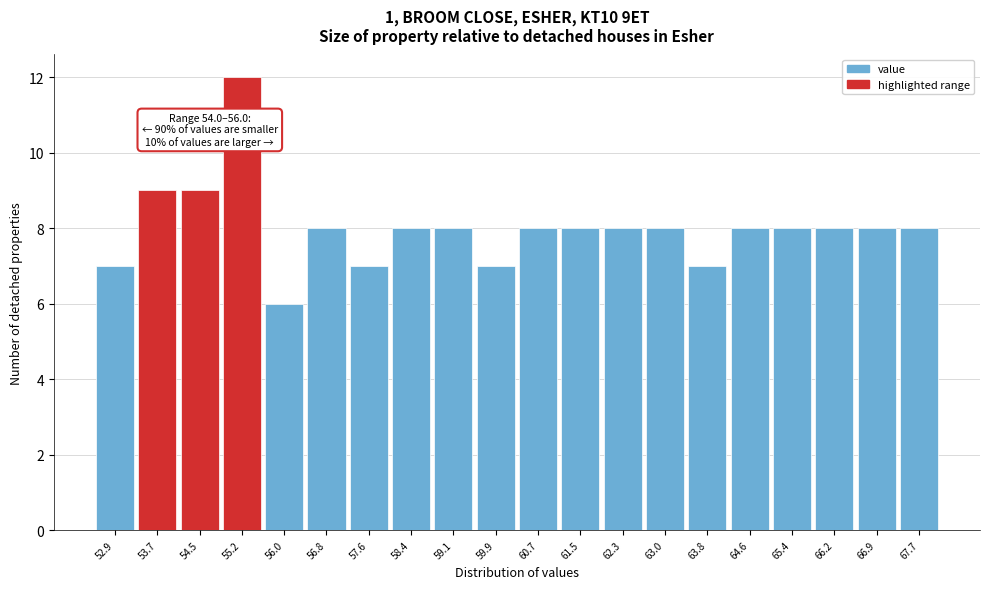

Reading left to right, what are all the values shown in this chart?

52.9=7	53.7=9	54.5=9	55.2=12	56.0=6	56.8=8	57.6=7	58.4=8	59.1=8	59.9=7	60.7=8	61.5=8	62.3=8	63.0=8	63.8=7	64.6=8	65.4=8	66.2=8	66.9=8	67.7=8